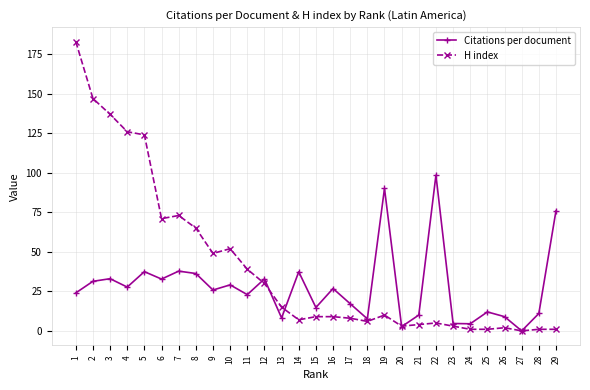

Does the chart have visible grid lines?

Yes